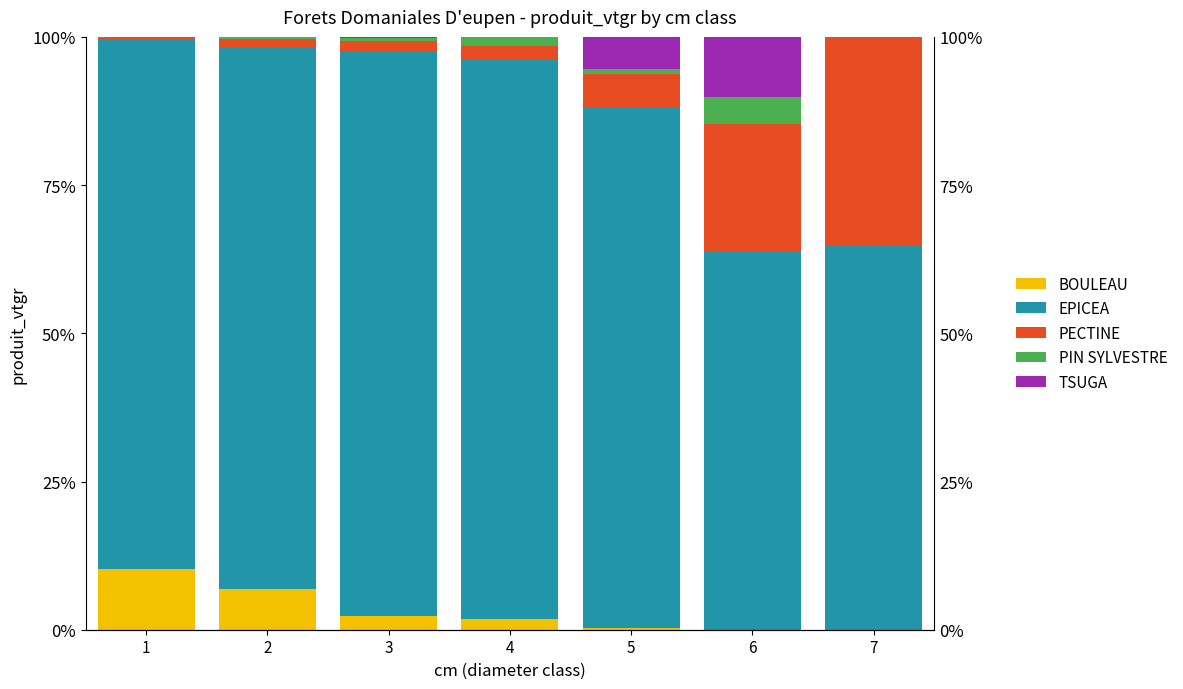

Is the value of PIN SYLVESTRE at 6 greater than the value of BOULEAU at 3?

Yes